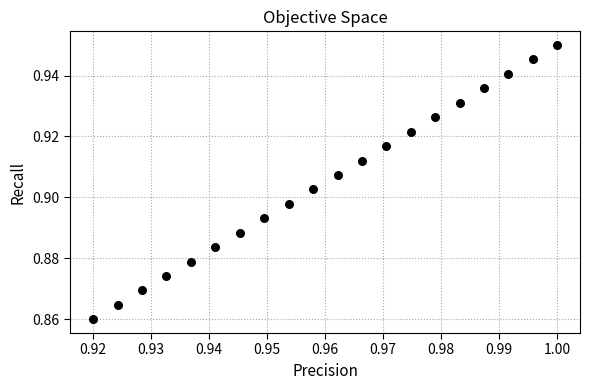

How many points are shown in the scatter plot?

20